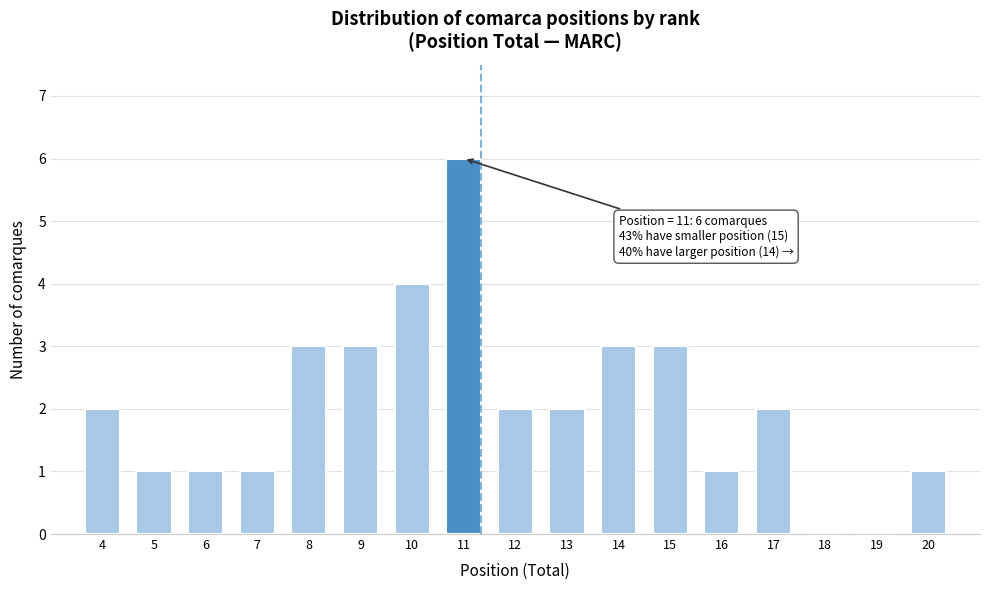

Over which range of the x-axis is the bar tallest?

10.5 to 11.5